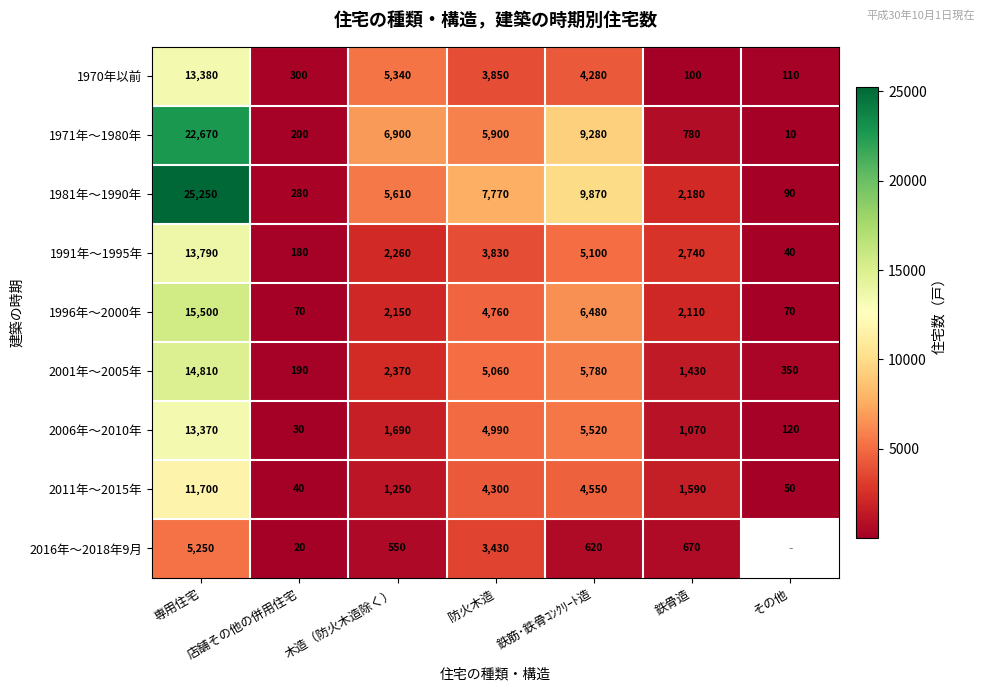

Which series changed the most between 木造（防火木造除く） and 防火木造?

2006年～2010年